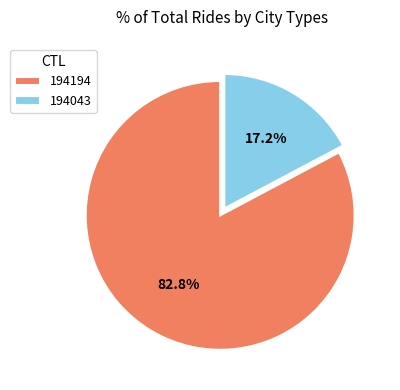

To the nearest percent, what is the combined percentage of 194194 and 194043?

100%